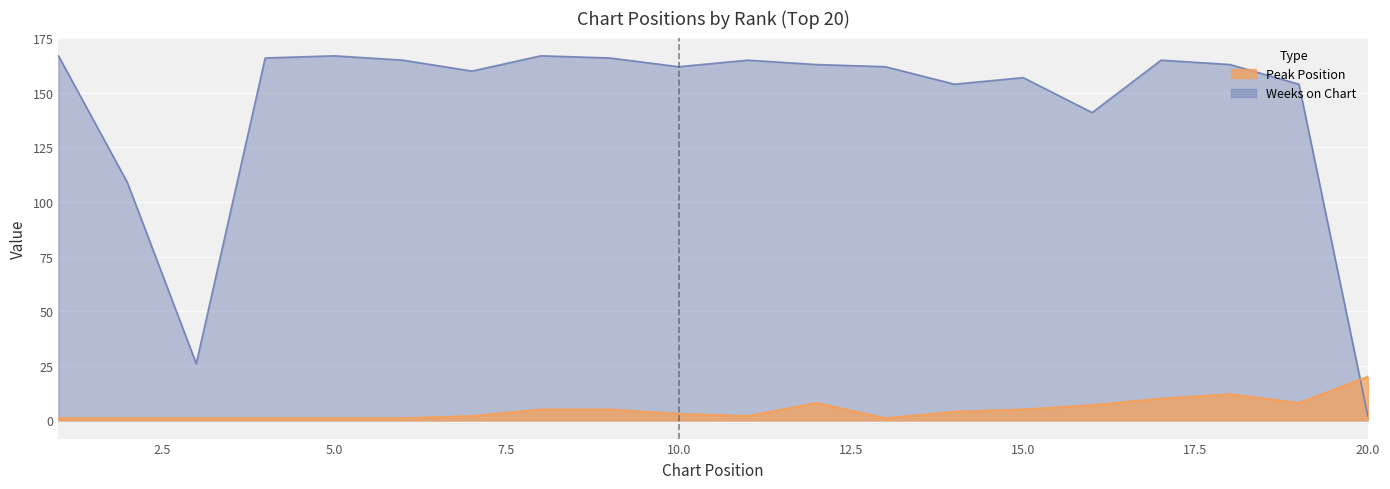

Which category has the lowest value across all series?

1